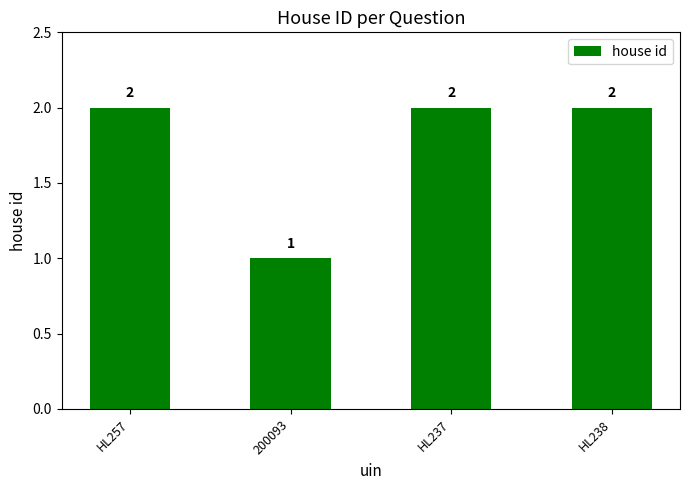

At which category does the chart reach its minimum across all series?

200093